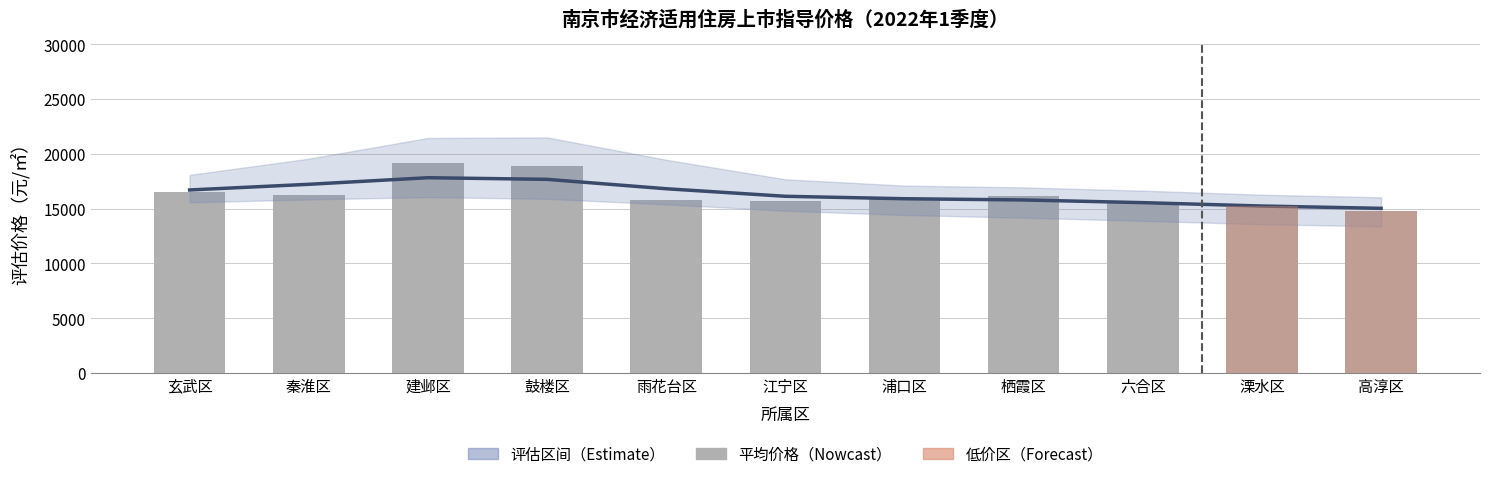

What is the change in value from 浦口区 to 六合区?

-400